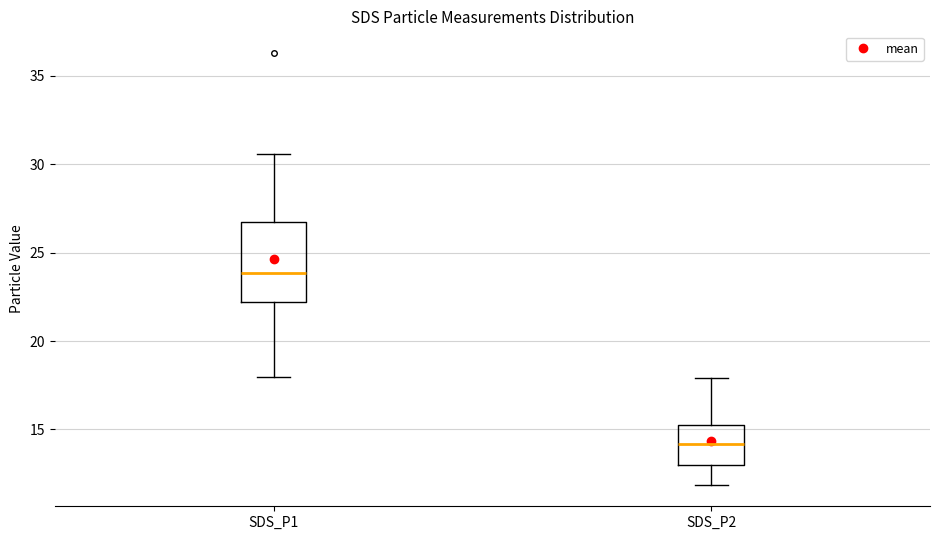

Where does the median line of the box for SDS_P2 sit on the y-axis? The values are not printed on the chart, so give them approximately, as read against the axis.

14.0